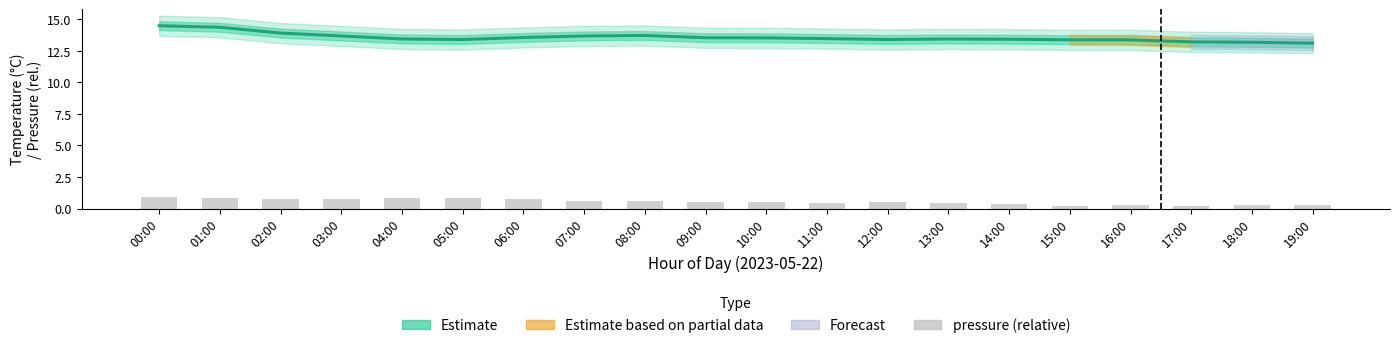

What position from the right is 10:00?

10